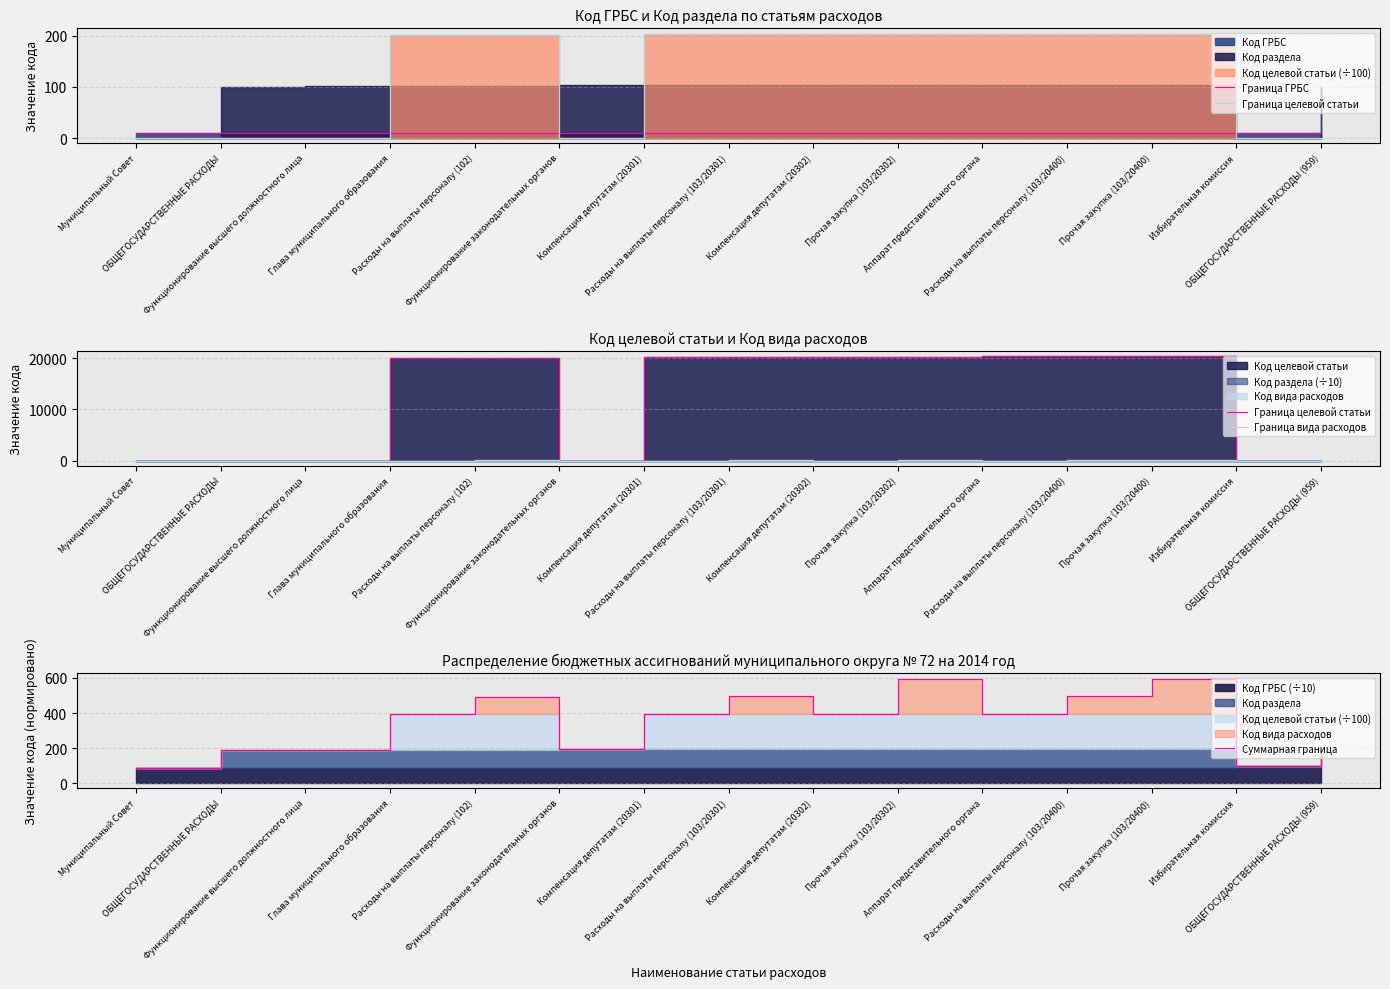

Reading left to right, what are all the values shown in this chart?

Граница ГРБС: 8.9	8.9	8.9	8.9	8.9	8.9	8.9	8.9	8.9	8.9	8.9	8.9	8.9	9.6	9.6
Граница целевой статьи: 0.0	0.0	0.0	20100.0	20100.0	0.0	20301.0	20301.0	20302.0	20302.0	20400.0	20400.0	20400.0	0.0	0.0
Граница вида расходов: 0.0	0.0	0.0	0.0	100.0	0.0	0.0	100.0	0.0	200.0	0.0	100.0	200.0	0.0	0.0
Суммарная граница: 89.1	189.1	191.1	392.1	492.1	192.1	395.1	495.1	395.1	595.1	396.1	496.1	596.1	95.9	195.9